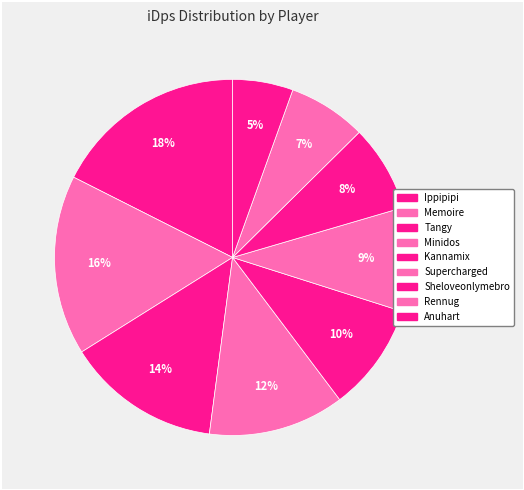

Count the number of slices in the pie.

9